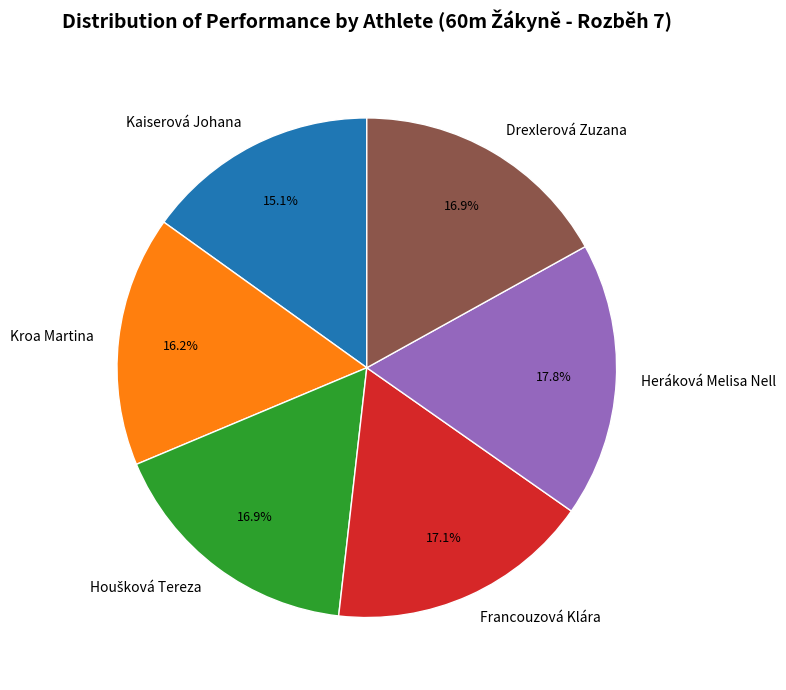

Which has a higher value, Kaiserová Johana or Francouzová Klára?

Francouzová Klára